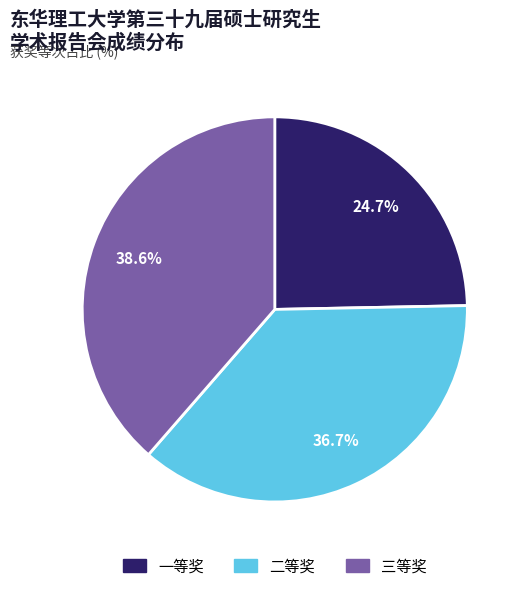

Rank the categories by value from lowest to highest.

一等奖, 二等奖, 三等奖